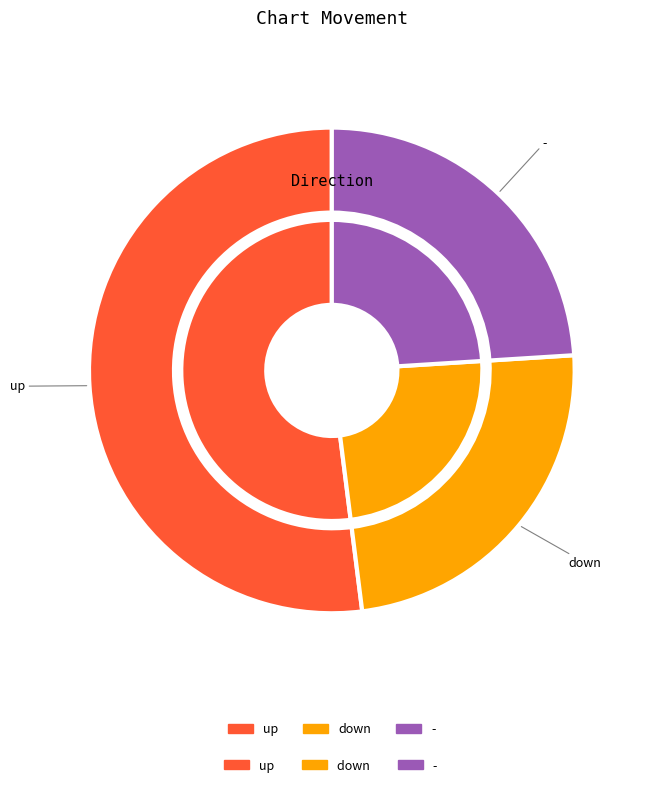

Is it true that down is 24% of the pie?

True